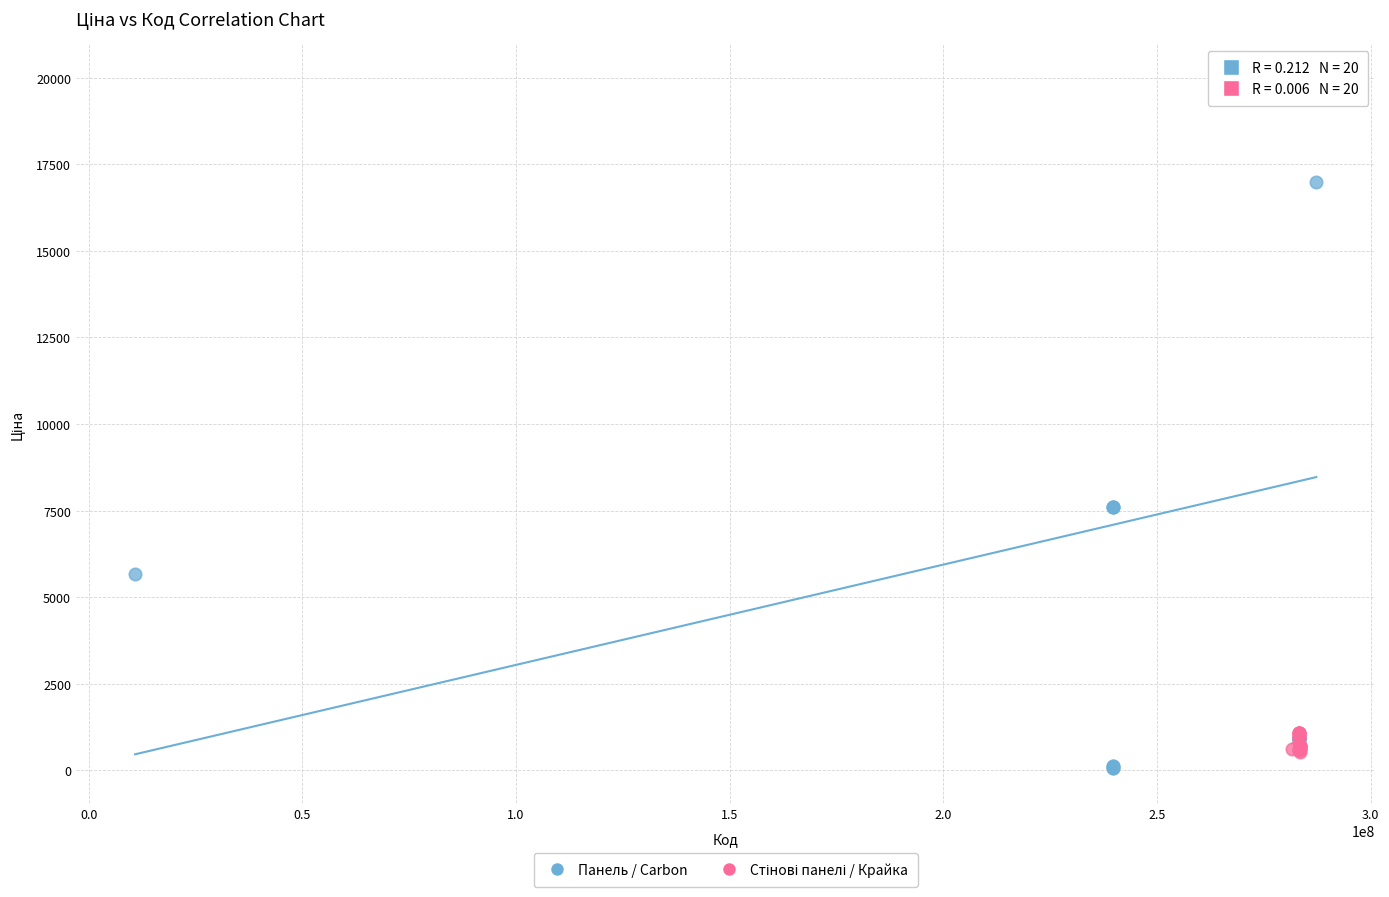

Which series contains the highest Y value?

Панель / Carbon